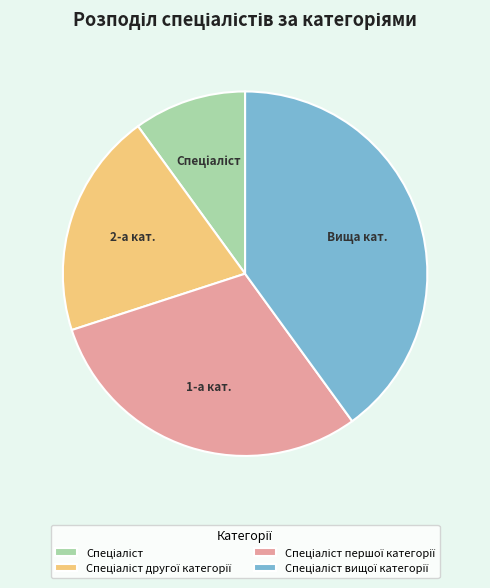

Does any single category account for the majority?

No